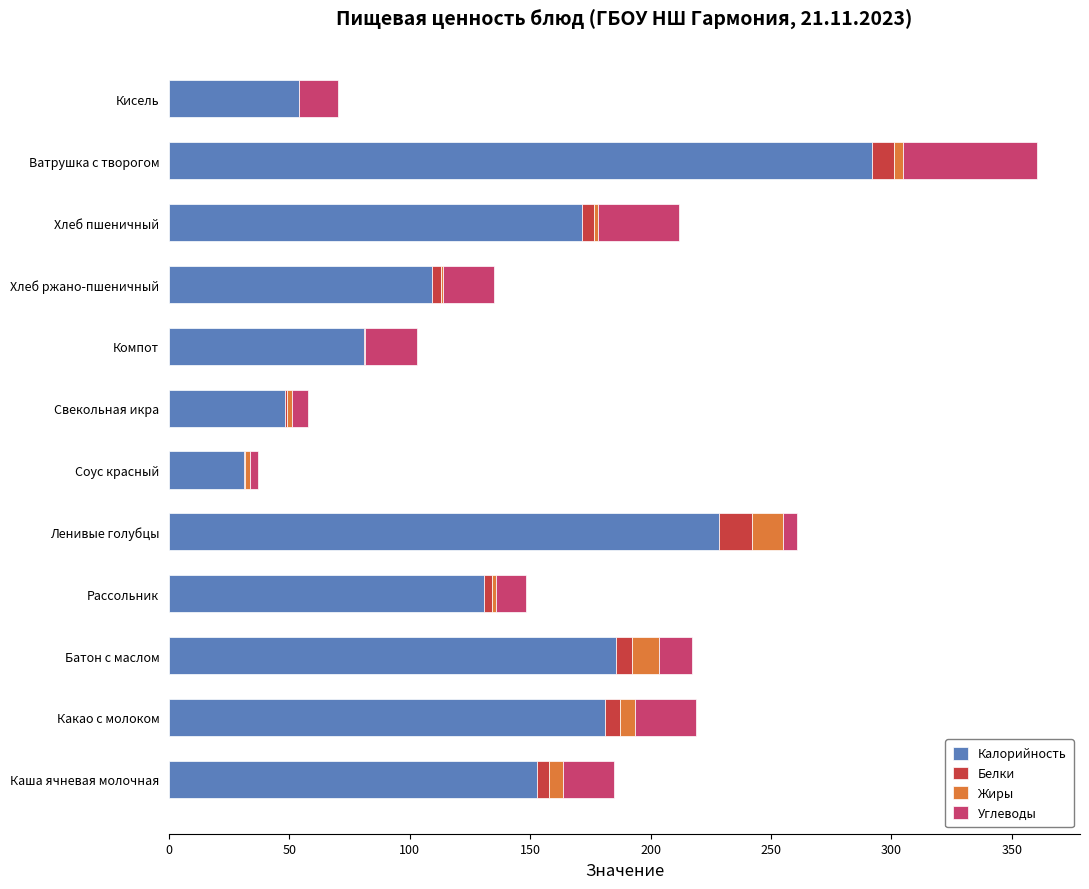

Is it true that Калорийность equals 85.0 at Каша ячневая молочная?

False